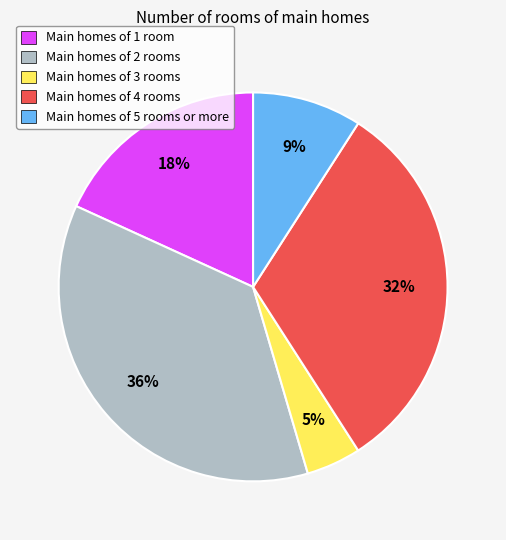

Does any single category account for the majority?

No